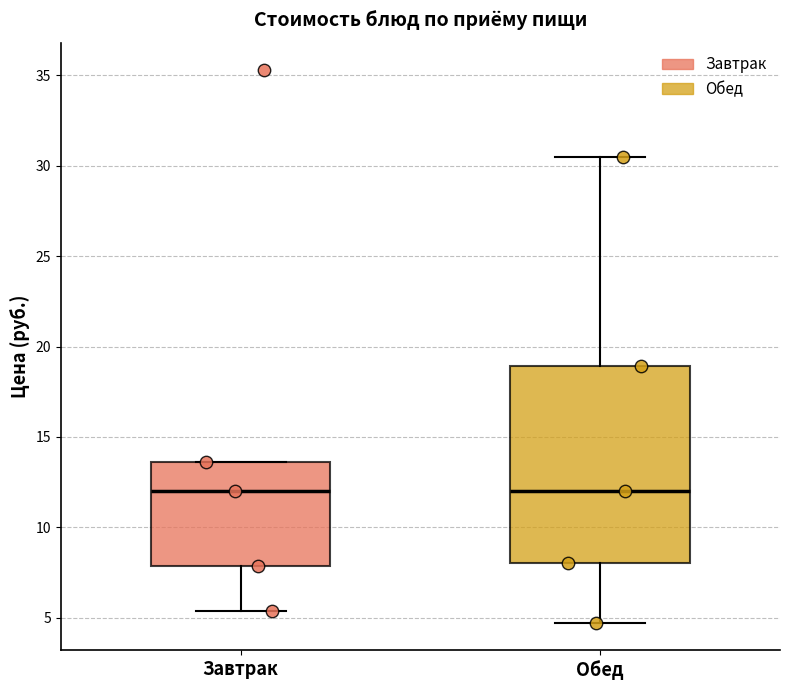

Reading left to right, transcribe this box plot: for each box, give where its median line is, the range the box spans, and where its two whiskers end, as read against the y-axis. The values are not printed on the chart, so give them approximately, as read against the axis.

Завтрак: median 12.0, box 8.0 to 13.5, whiskers 5.5 to 13.5
Обед: median 12.0, box 8.0 to 19.0, whiskers 4.5 to 30.5